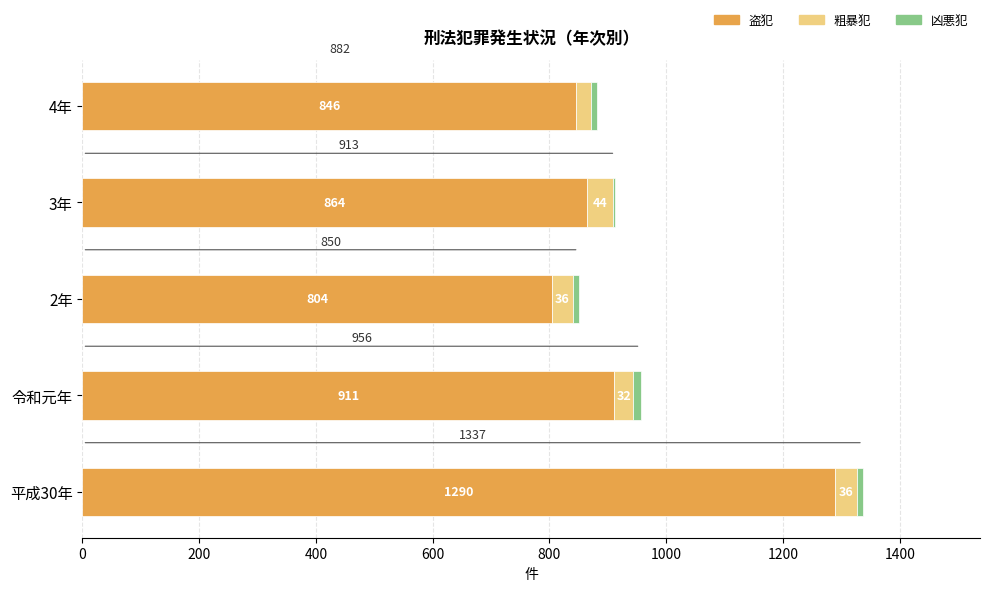

What is the lowest value of the 盗犯 series?

804